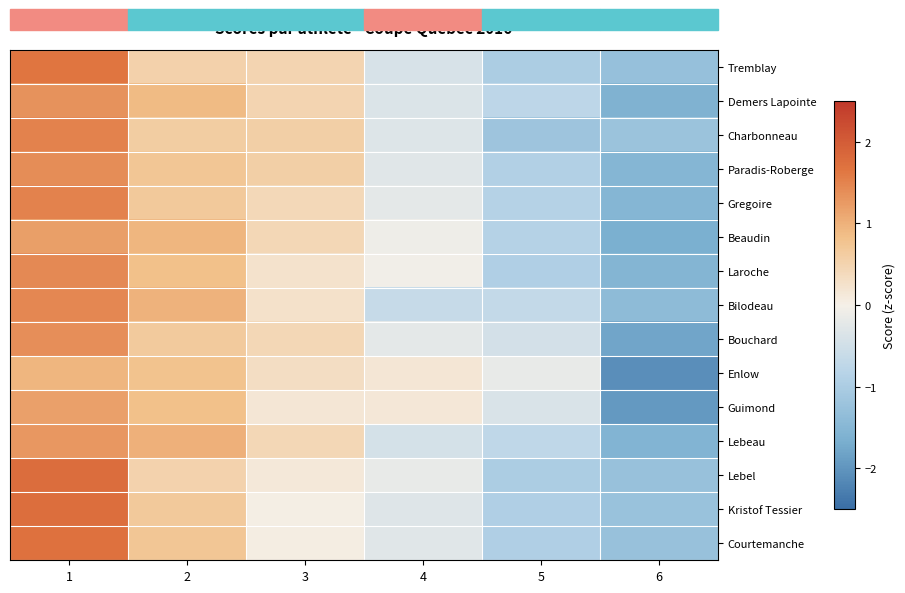

What is the total value across all series at 5?

-11.7